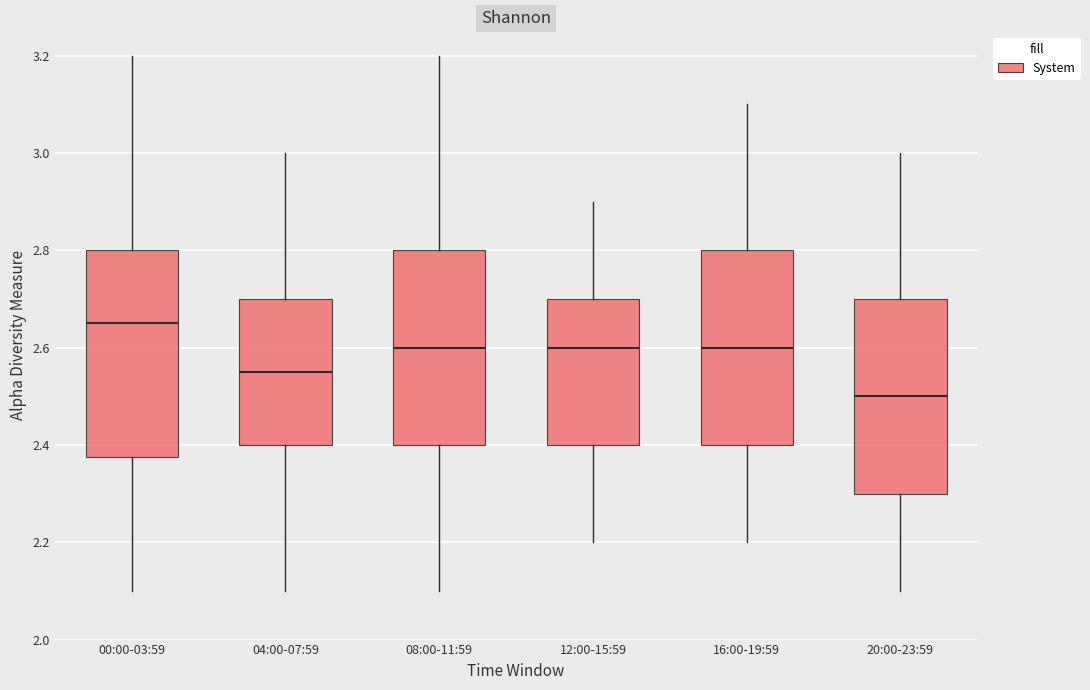

Reading left to right, transcribe this box plot: for each box, give where its median line is, the range the box spans, and where its two whiskers end, as read against the y-axis. The values are not printed on the chart, so give them approximately, as read against the axis.

00:00-03:59: median 2.66, box 2.38 to 2.80, whiskers 2.10 to 3.20
04:00-07:59: median 2.56, box 2.40 to 2.70, whiskers 2.10 to 3.00
08:00-11:59: median 2.60, box 2.40 to 2.80, whiskers 2.10 to 3.20
12:00-15:59: median 2.60, box 2.40 to 2.70, whiskers 2.20 to 2.90
16:00-19:59: median 2.60, box 2.40 to 2.80, whiskers 2.20 to 3.10
20:00-23:59: median 2.50, box 2.30 to 2.70, whiskers 2.10 to 3.00